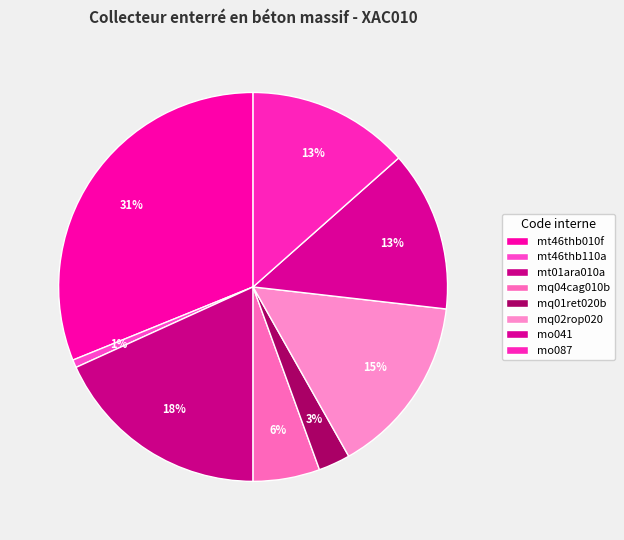

How many slices are in this pie chart?

8